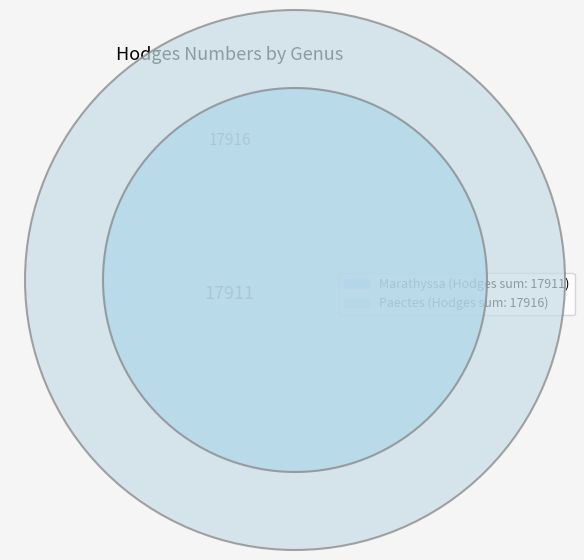

How many slices are in this pie chart?

2